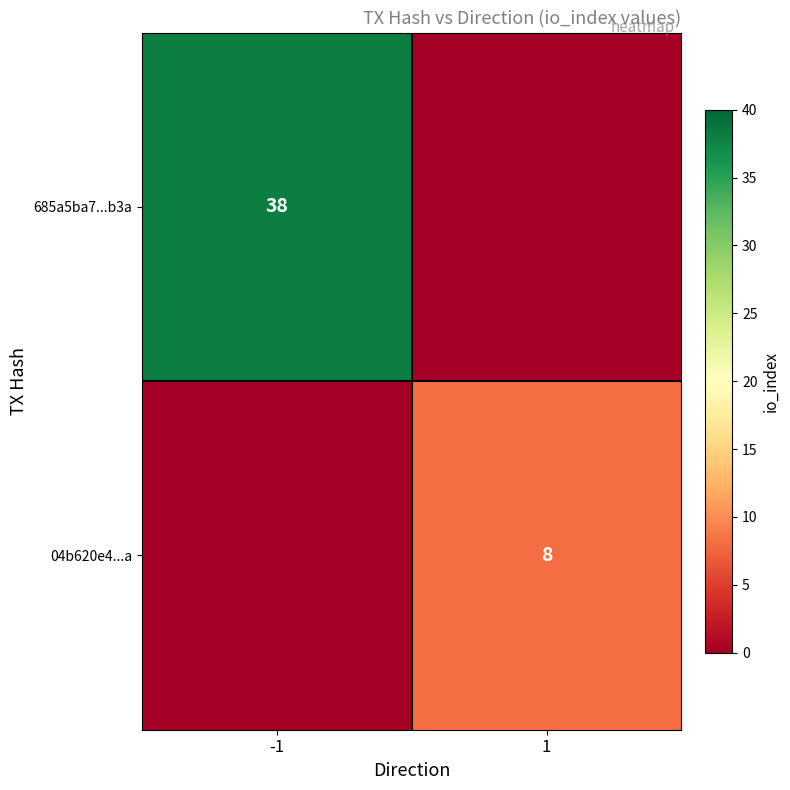

True or false: 685a5ba7...b3a has a value of 38 at -1.

True